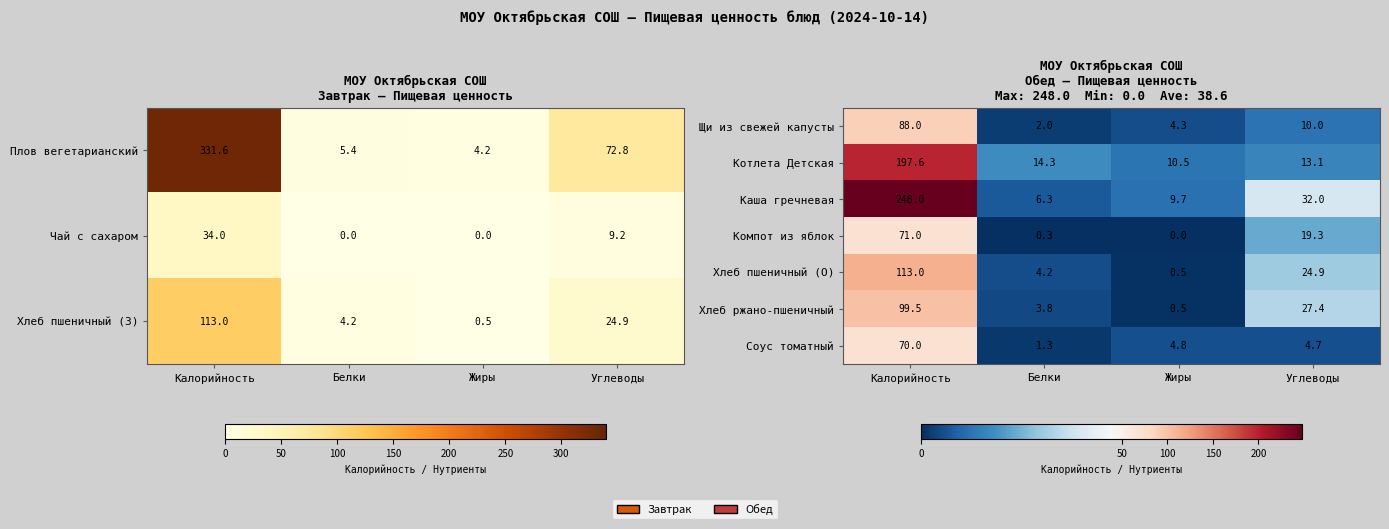

Is it true that Хлеб ржано-пшеничный equals 0.5 at Жиры?

True